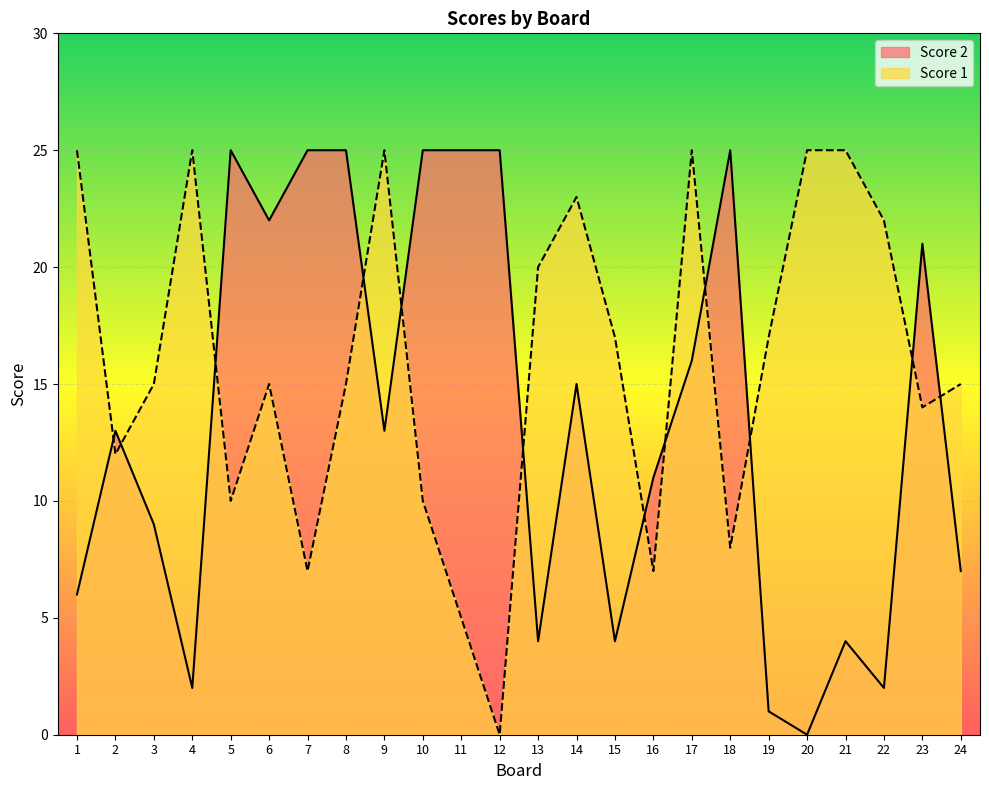

Between which two adjacent categories do Score 2 and Score 1 first intersect?

1 and 2